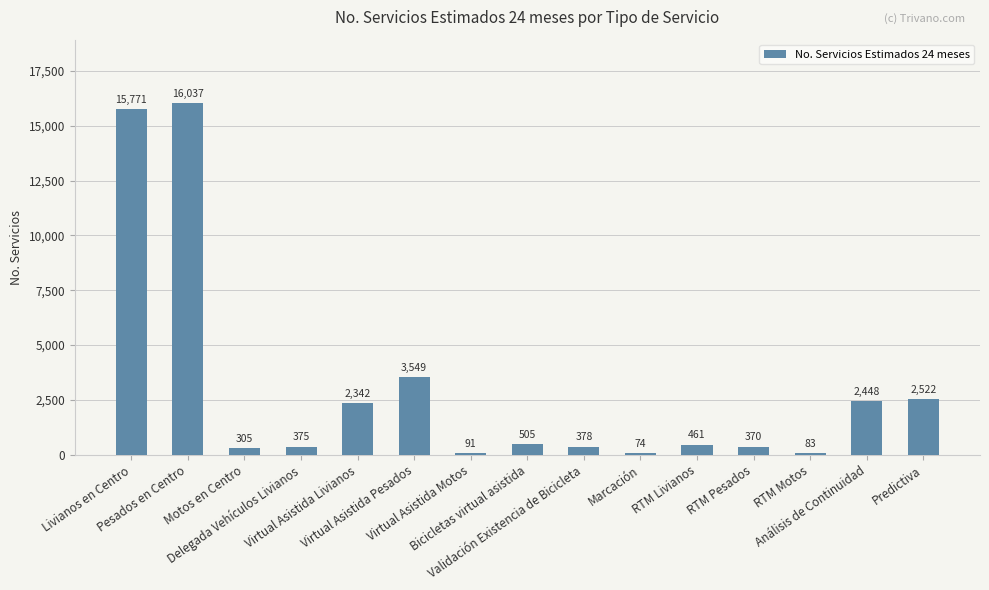

What is the label of the 11th bar from the right?

Virtual Asistida Livianos